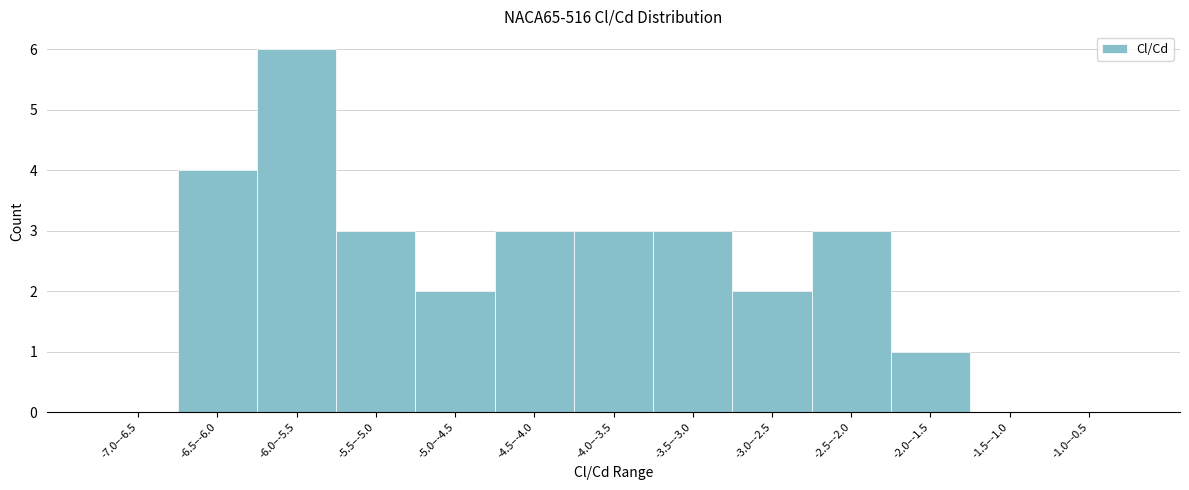

Reading right to left, what are all the values shown in this chart?

-1.0–-0.5=0	-1.5–-1.0=0	-2.0–-1.5=1	-2.5–-2.0=3	-3.0–-2.5=2	-3.5–-3.0=3	-4.0–-3.5=3	-4.5–-4.0=3	-5.0–-4.5=2	-5.5–-5.0=3	-6.0–-5.5=6	-6.5–-6.0=4	-7.0–-6.5=0